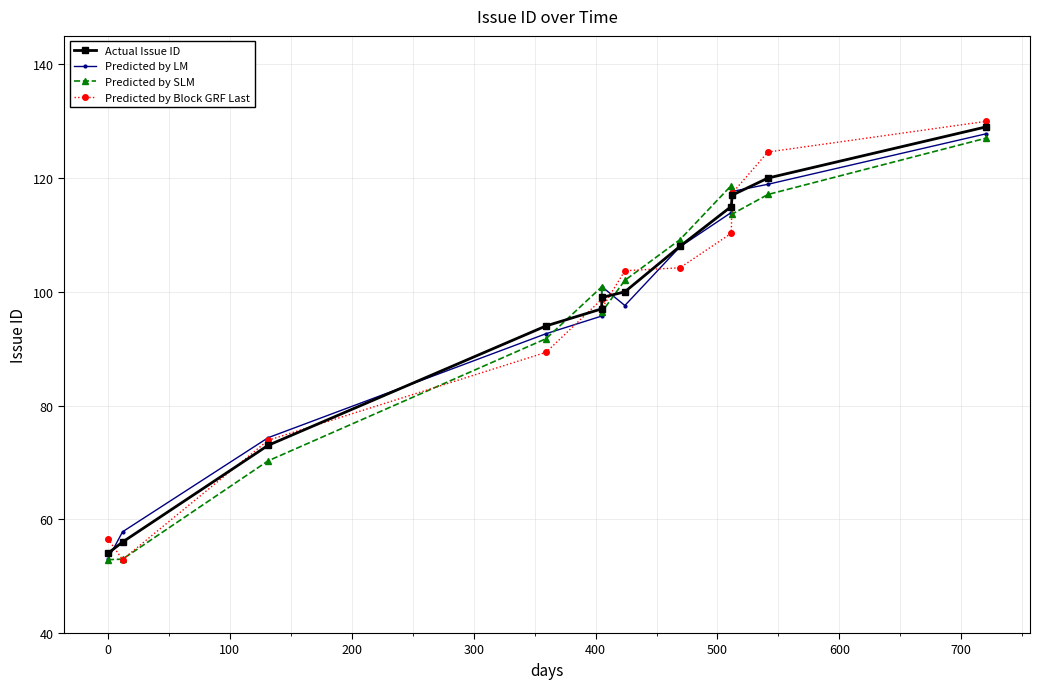

Which category has the highest value in the Predicted by LM series?

11